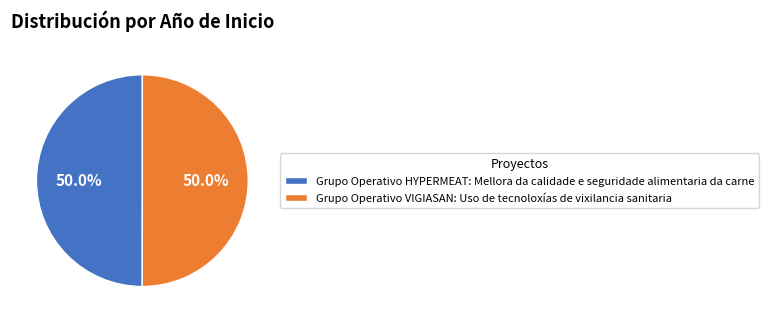

To the nearest percent, what portion does Grupo Operativo HYPERMEAT represent?

50%